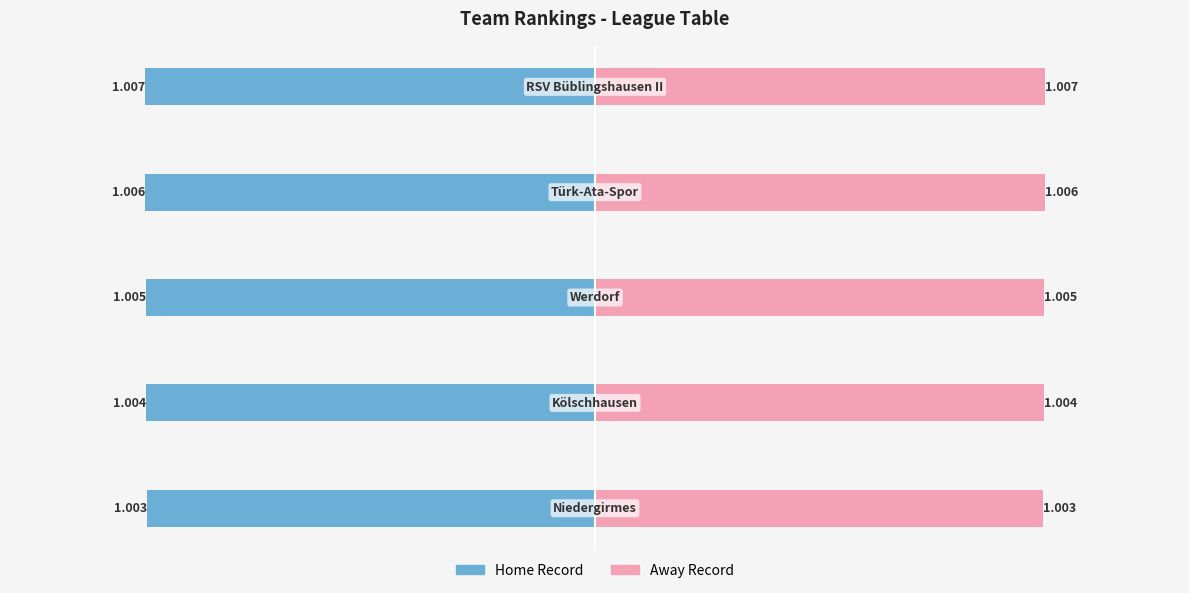

What is the greatest value displayed?

1.0